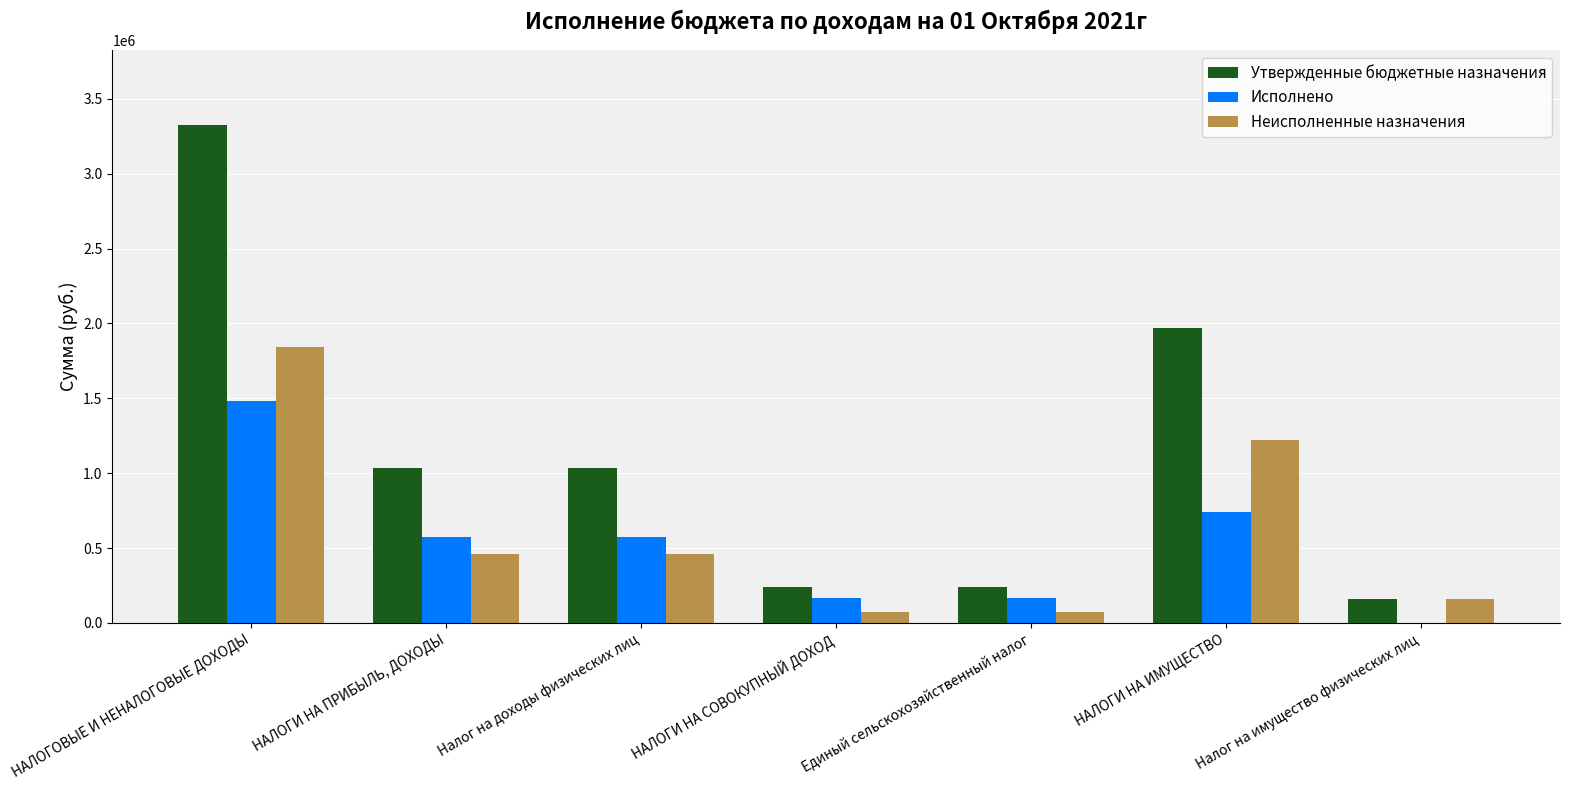

What is the difference between the Неисполненные назначения values at НАЛОГОВЫЕ И НЕНАЛОГОВЫЕ ДОХОДЫ and НАЛОГИ НА ИМУЩЕСТВО?

618786.1